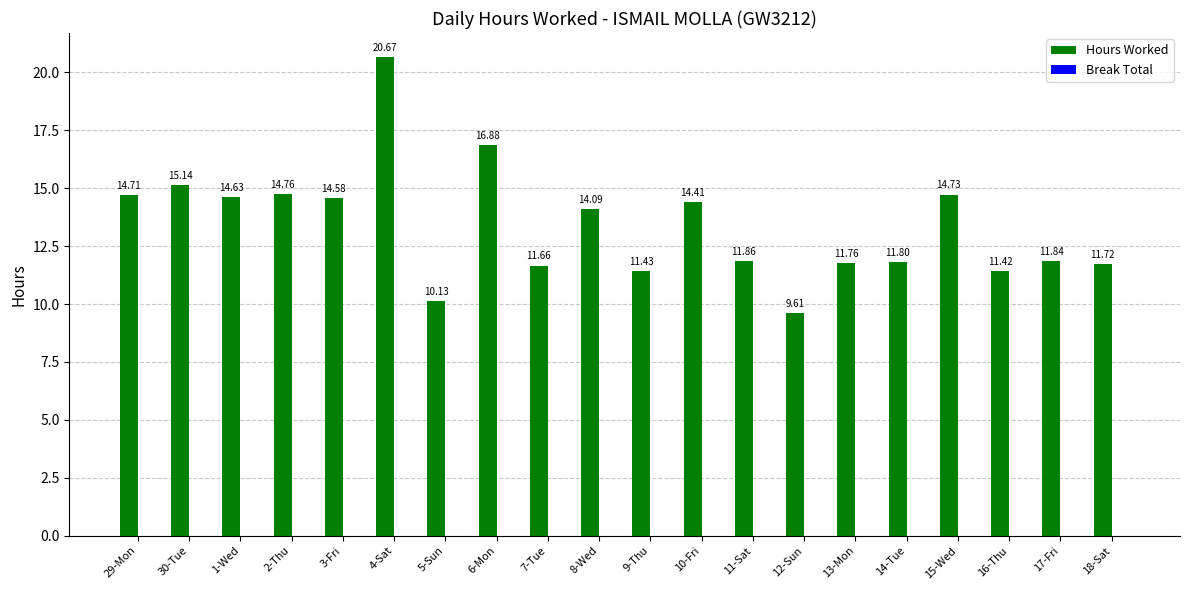

What is the sum of the values at 8-Wed and 9-Thu?

25.5